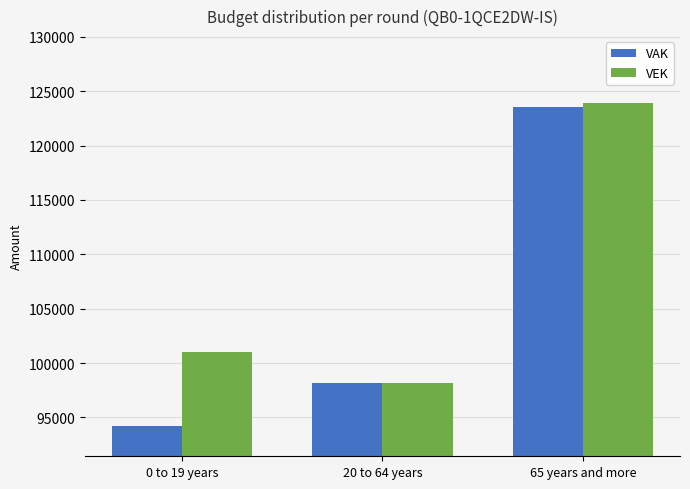

Is it true that VAK equals 47076 at 0 to 19 years?

False